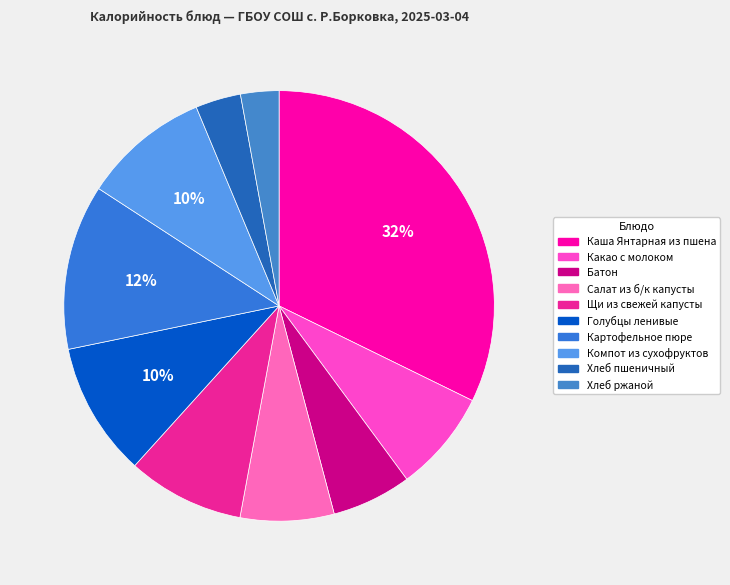

What portion of the pie excludes Батон?

94.0%